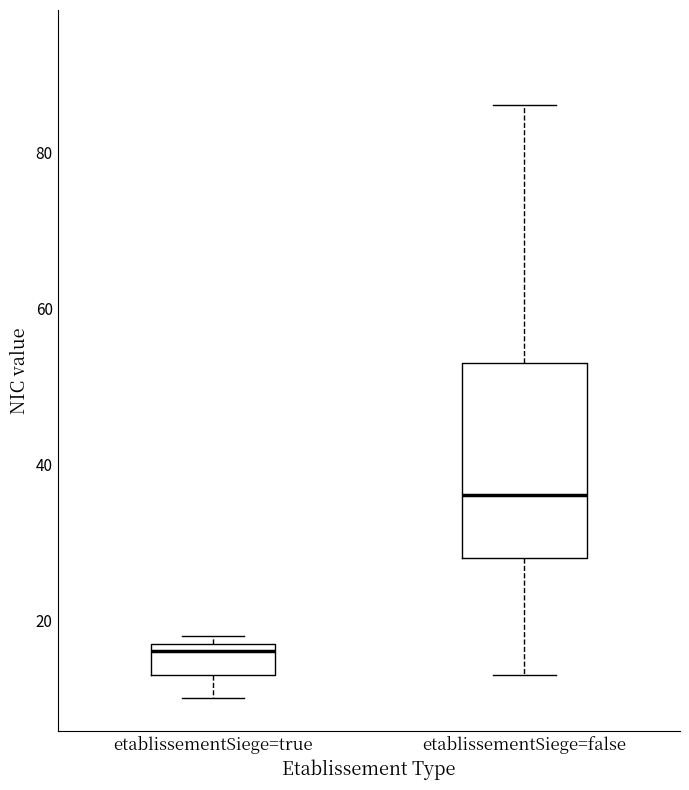

Reading left to right, read every box against the y-axis: the position of its median line, the range the box covers, and the ends of its whiskers. The values are not printed on the chart, so give them approximately, as read against the axis.

etablissementSiege=true: median 16, box 14 to 18, whiskers 10 to 18 (just above the box's upper edge)
etablissementSiege=false: median 36, box 28 to 54, whiskers 14 to 86